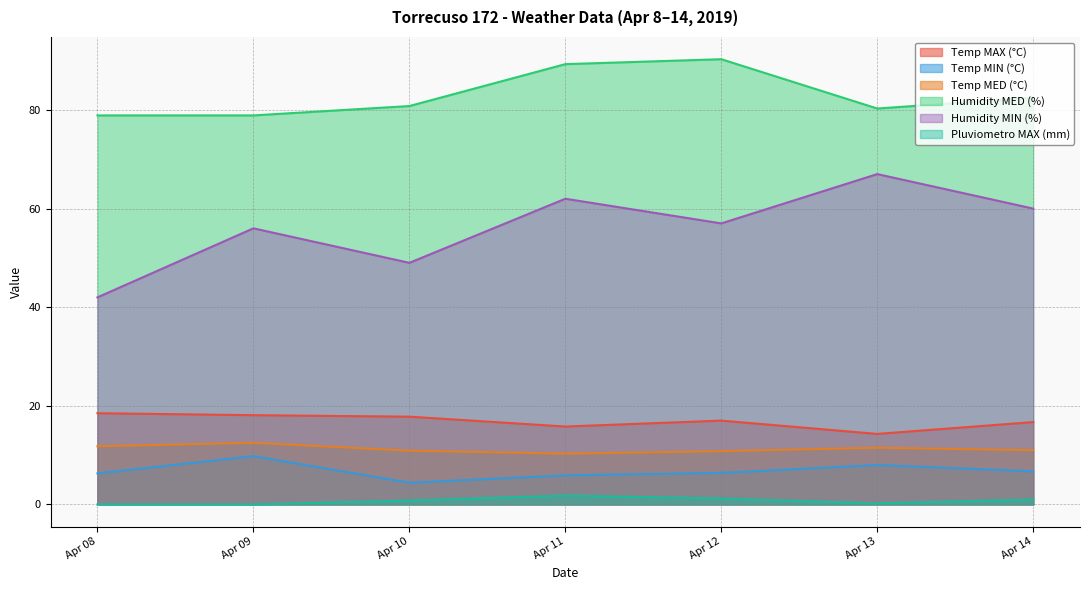

At how many categories does at least one series exceed 26?

7